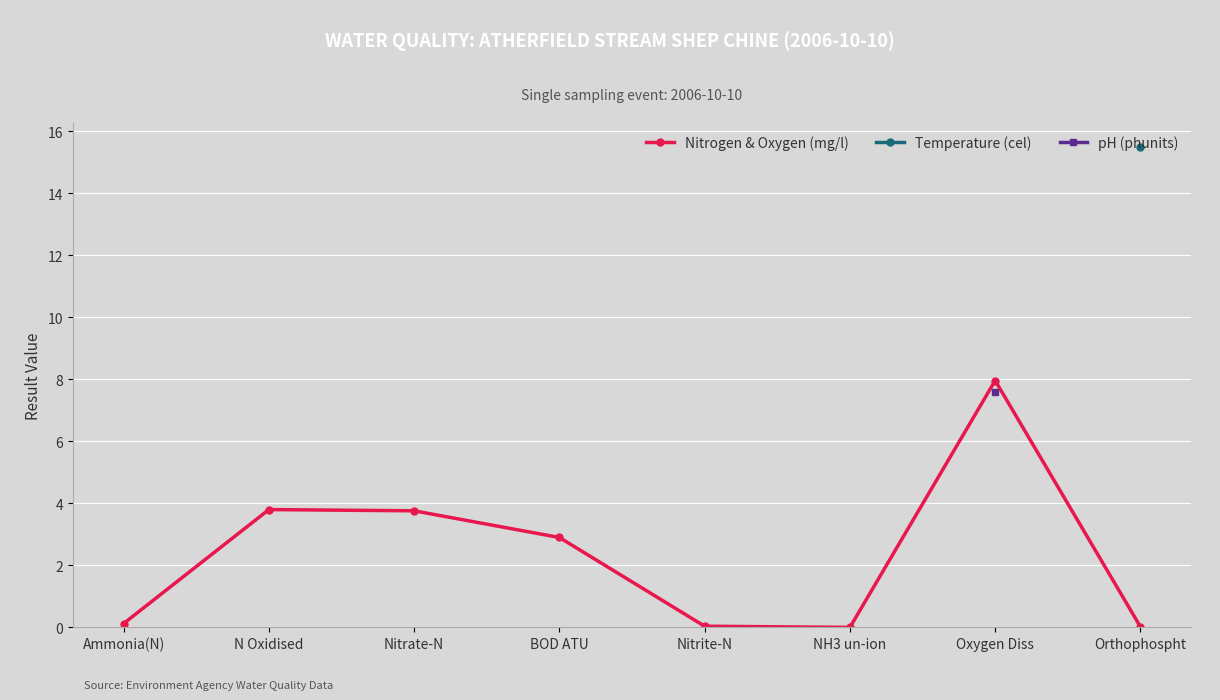

What is the sum of the values at Nitrate-N and BOD ATU?

6.7